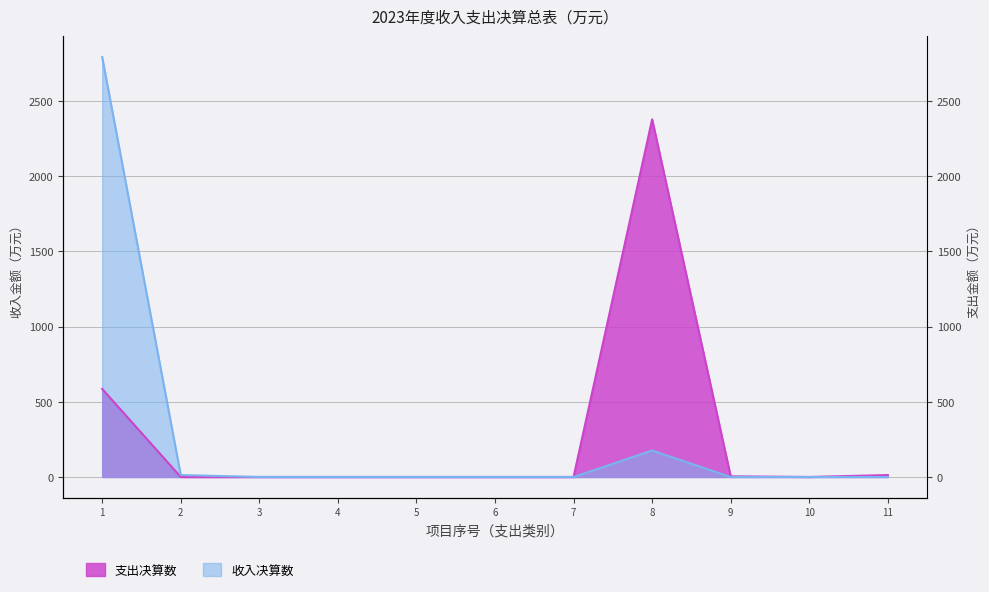

How many interior local peaks (higher than both neighbors) does the data have?

1